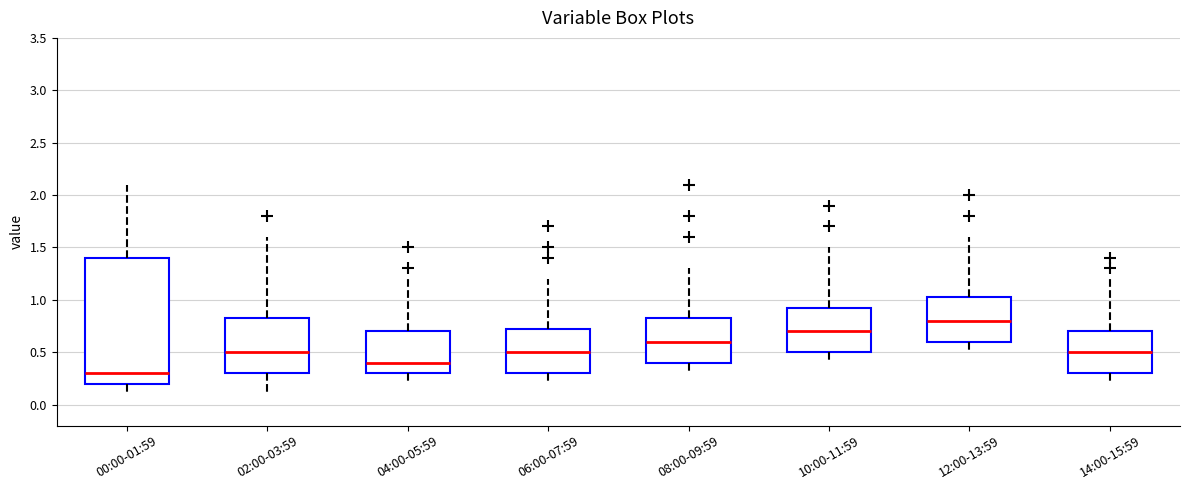

Which box is the tallest, from its lower edge to its upper edge?

00:00-01:59